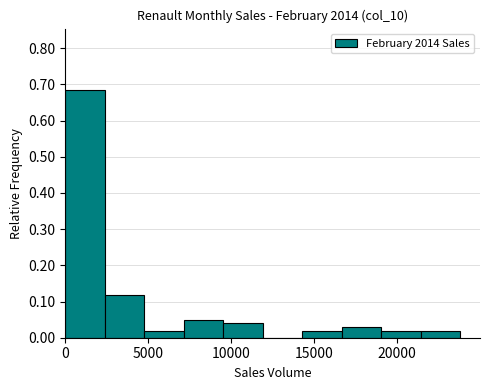

Reading left to right, list every bar in this chart as the range it spans on the x-axis followed by its height. Neither the bar edges nor the heights are printed on the chart, so give them approximately, as read against the axes.

0 to 2500: 0.68
2500 to 5000: 0.12
5000 to 7000: 0.02
7000 to 9500: 0.05
9500 to 12000: 0.04
12000 to 14500: 0
14500 to 16500: 0.02
16500 to 19000: 0.03
19000 to 21500: 0.02
21500 to 24000: 0.02